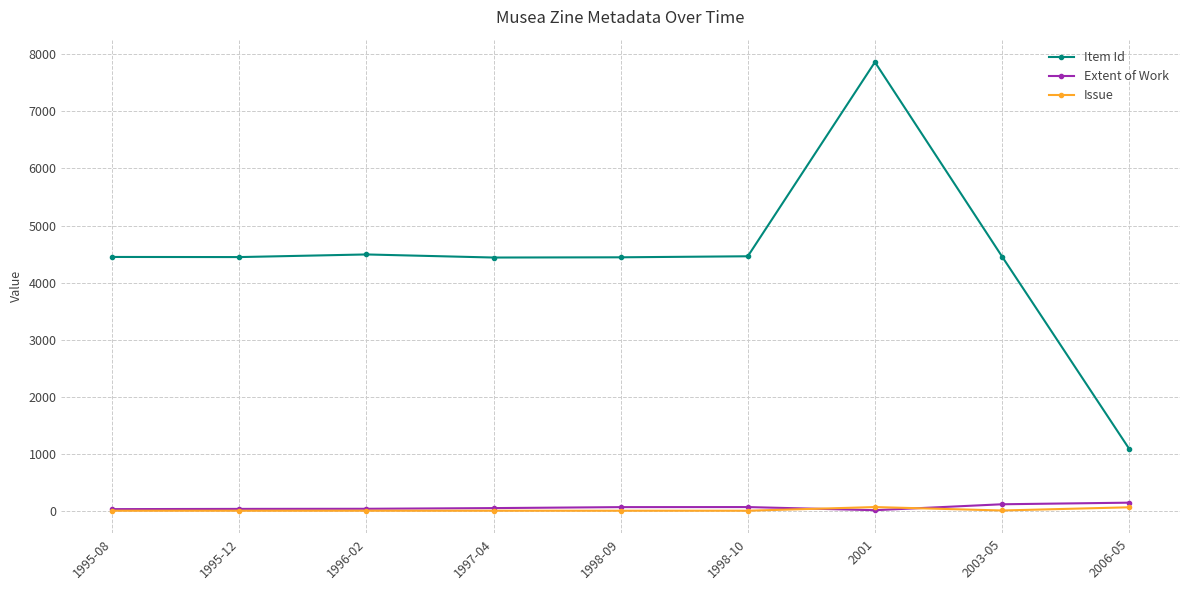

At how many categories does at least one series exceed 2006?

8